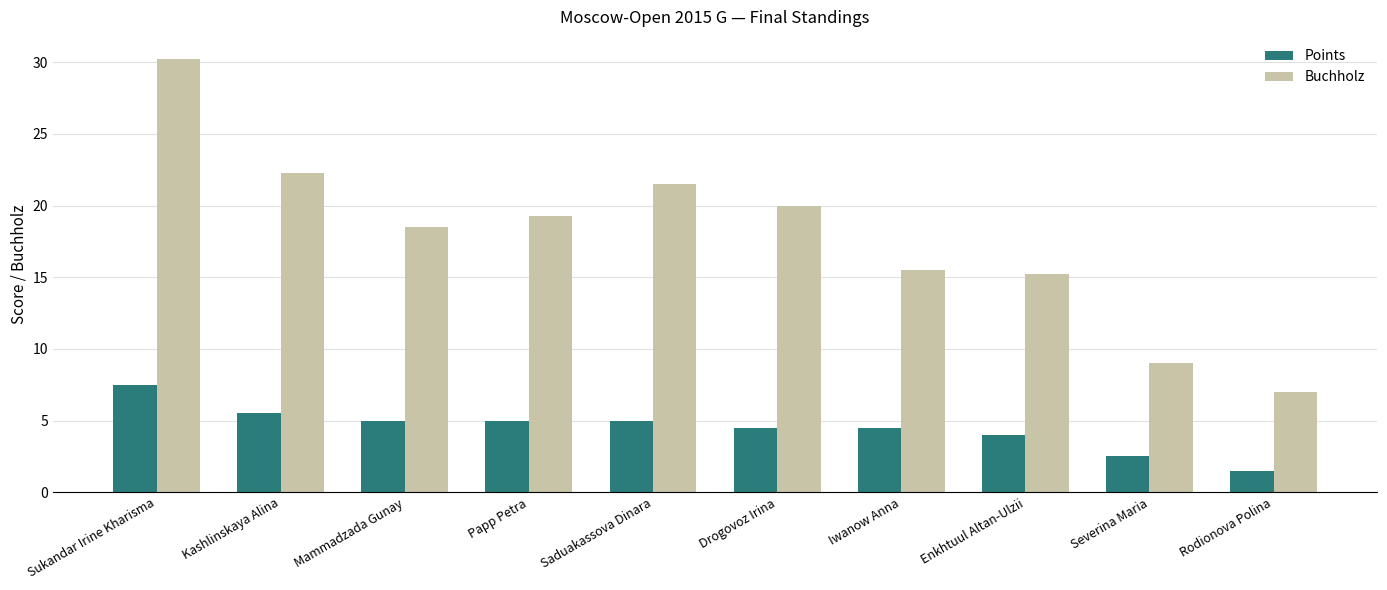

Rank the series by their average value, from highest to lowest.

Buchholz, Points